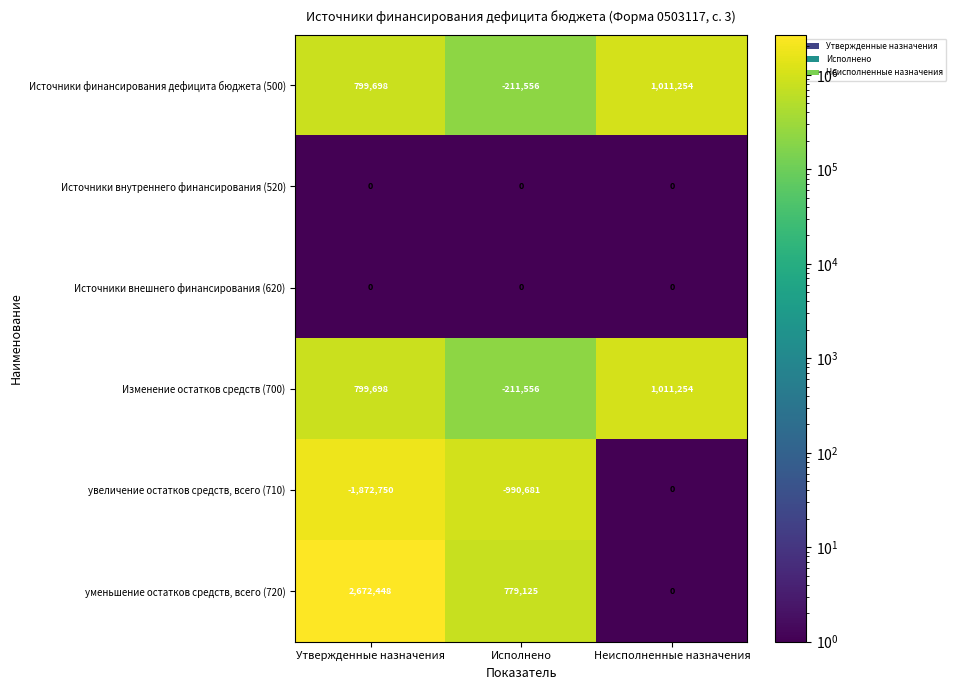

Is it true that Источники внешнего финансирования (620) equals 0 at Неисполненные назначения?

True